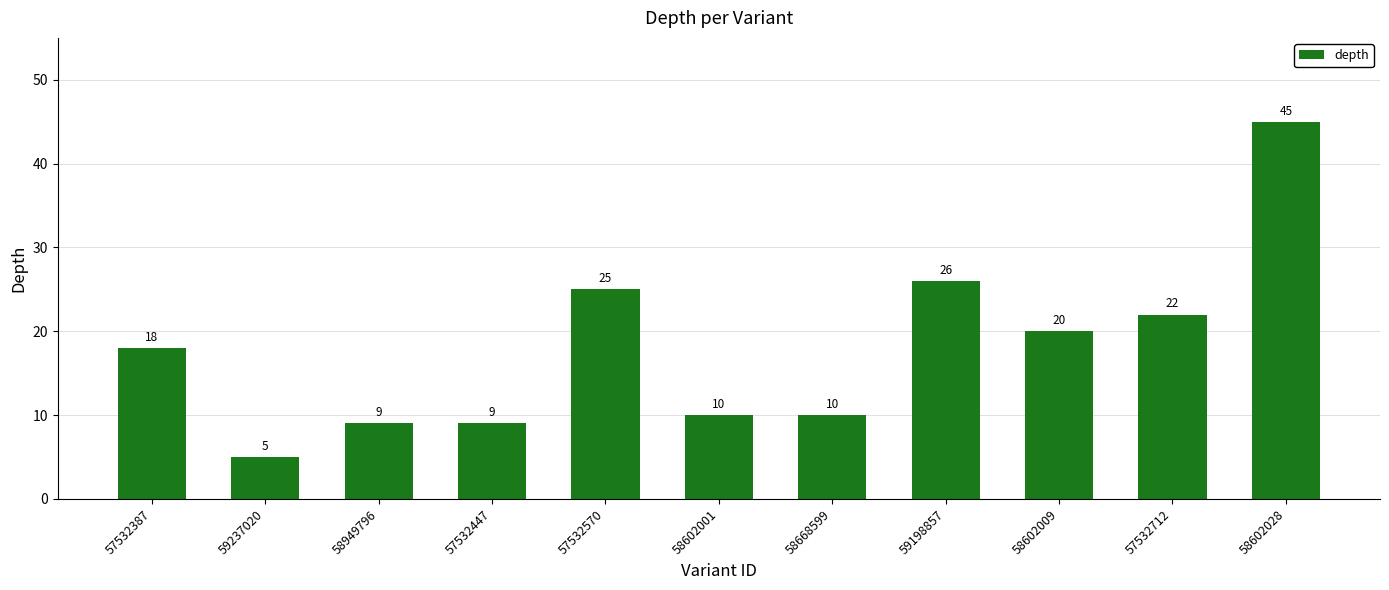

Reading right to left, extract all data points from this chart.

45	22	20	26	10	10	25	9	9	5	18